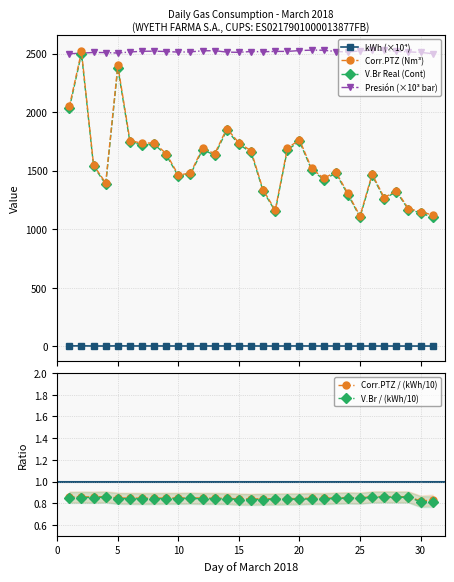

True or false: kWh (×10⁴) and V.Br Real (Cont) intersect in this chart.

False